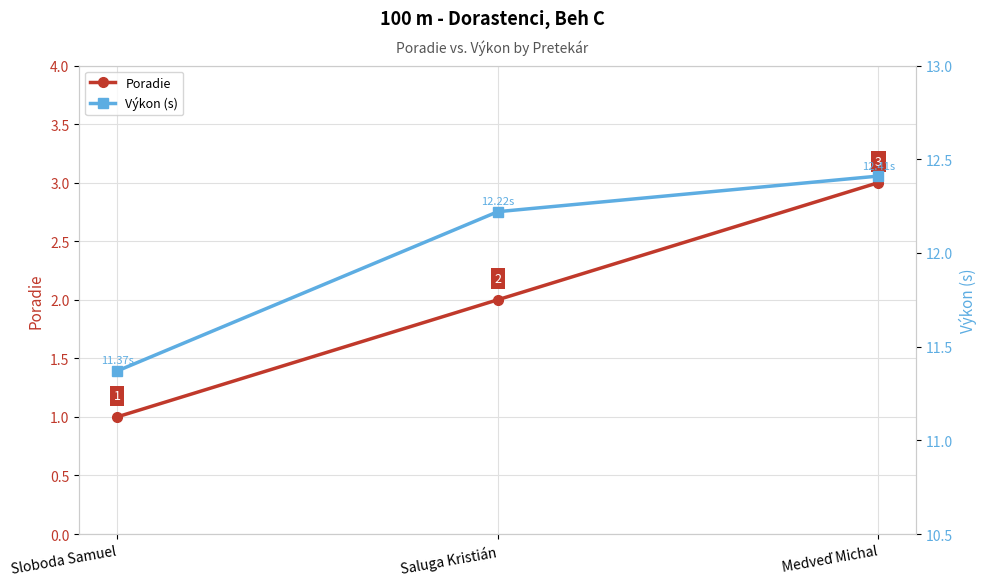

Reading left to right, transcribe all the data shown in this chart.

Poradie: Sloboda Samuel=1.0	Saluga Kristián=2.0	Medveď Michal=3.0
Výkon (s): Sloboda Samuel=11.4	Saluga Kristián=12.2	Medveď Michal=12.4